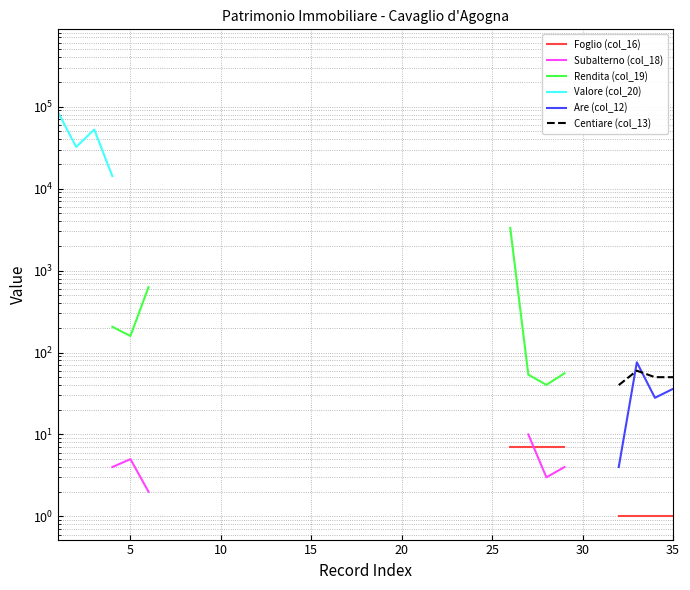

How many lines are shown in the chart?

6